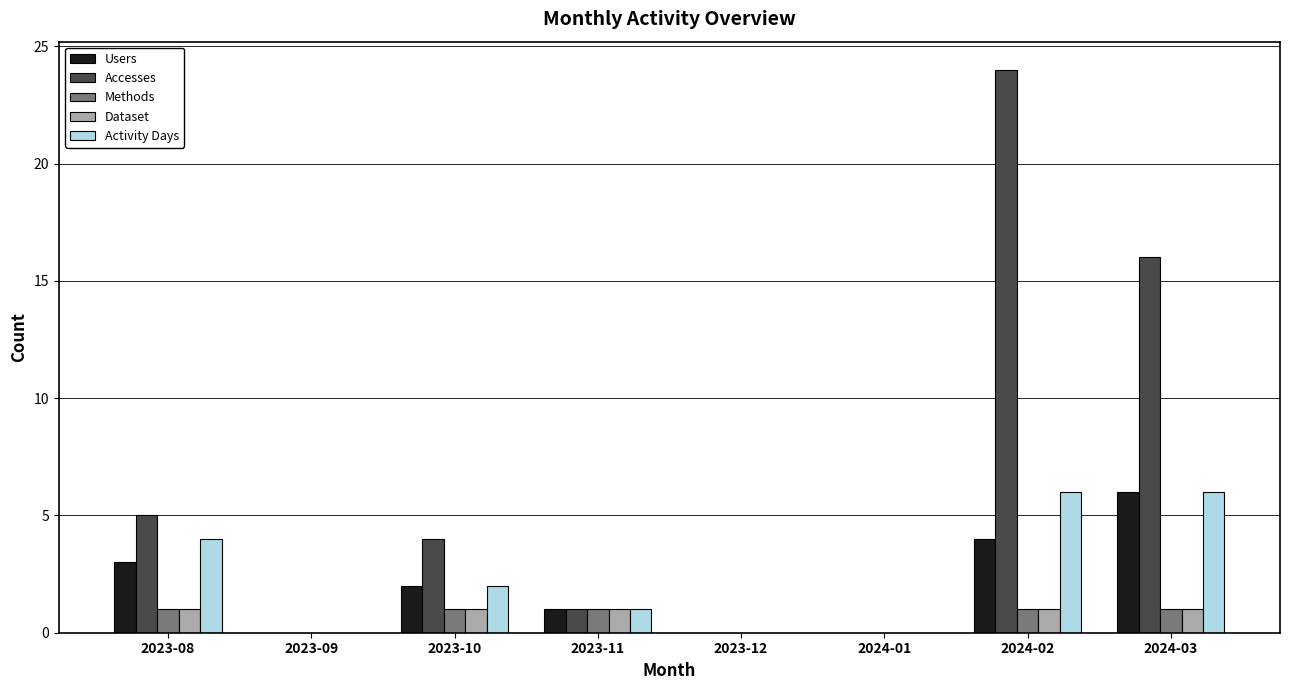

What is the sum of all Accesses values?

50